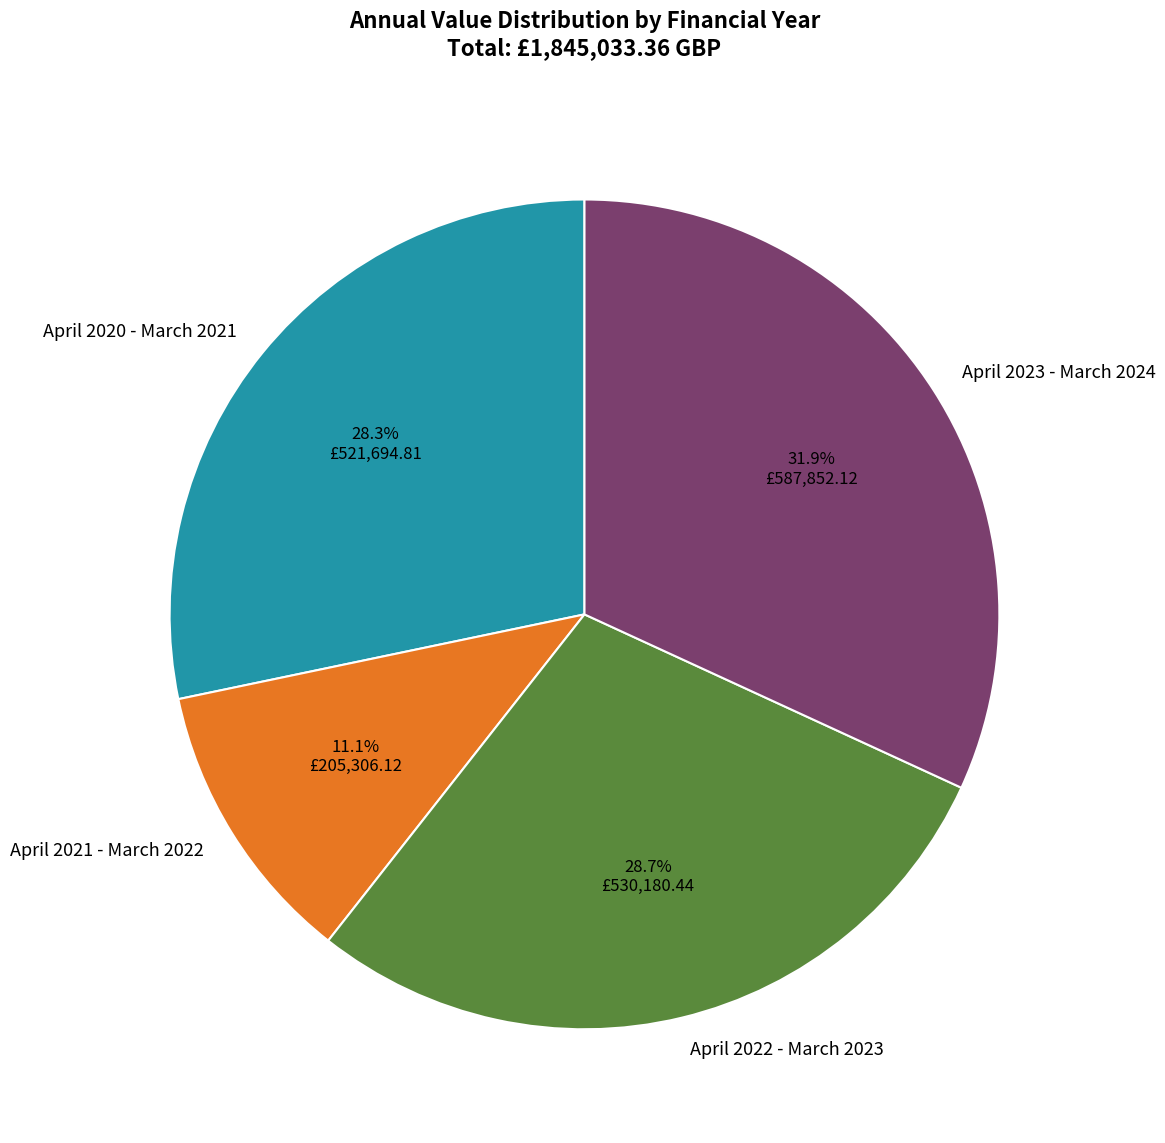

Combined, do April 2022 - March 2023 and April 2020 - March 2021 account for over 50%?

Yes